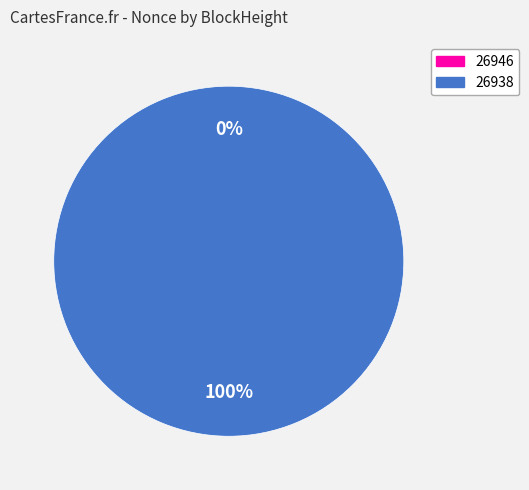

To the nearest percent, what is the average slice percentage?

50%